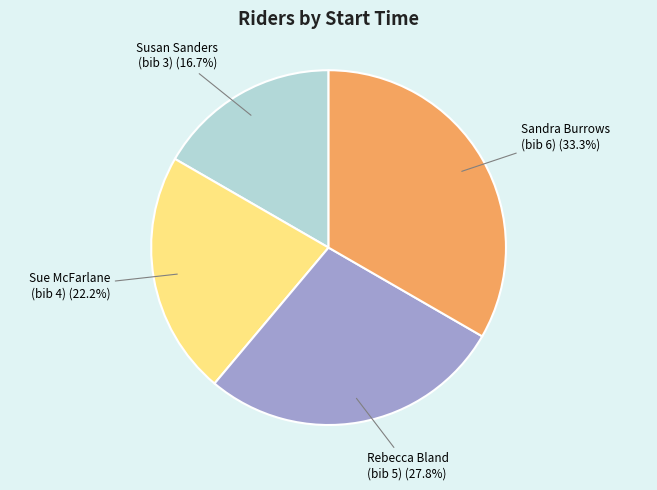

Rank the categories by value from highest to lowest.

Sandra Burrows (bib 6), Rebecca Bland (bib 5), Sue McFarlane (bib 4), Susan Sanders (bib 3)